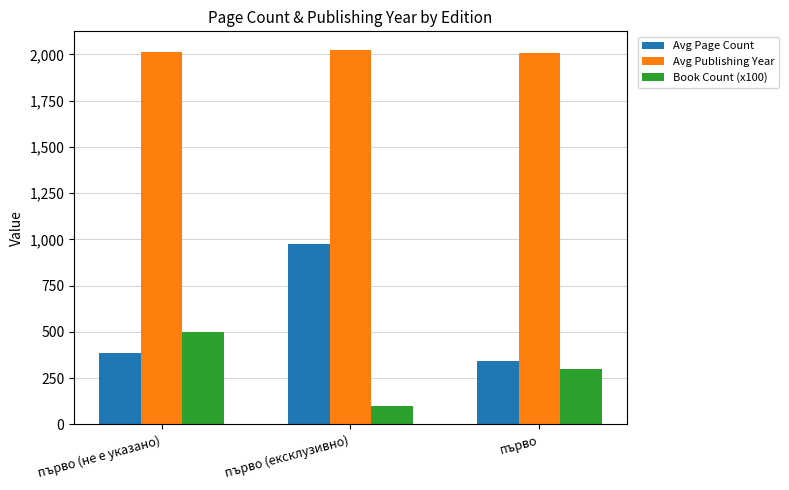

How many bars are there in each group?

3